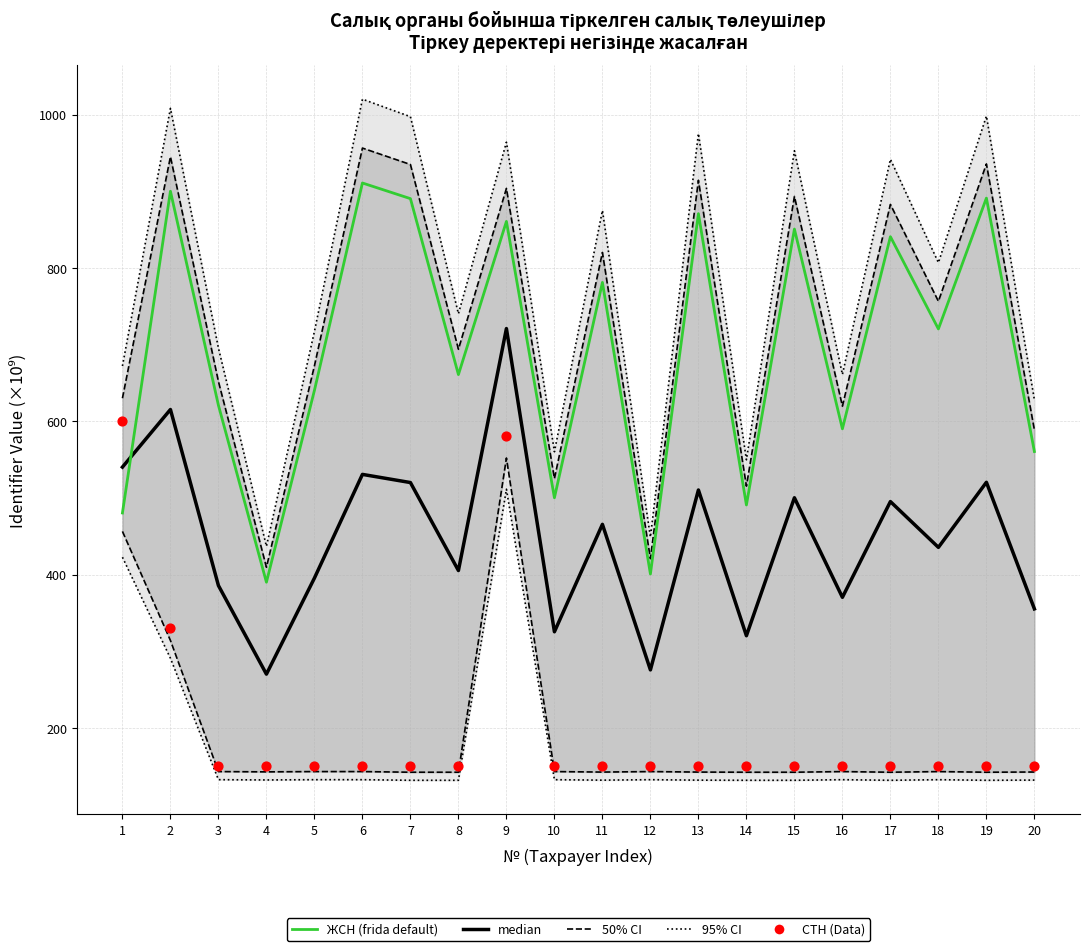

At how many categories does at least one series exceed 359?

20